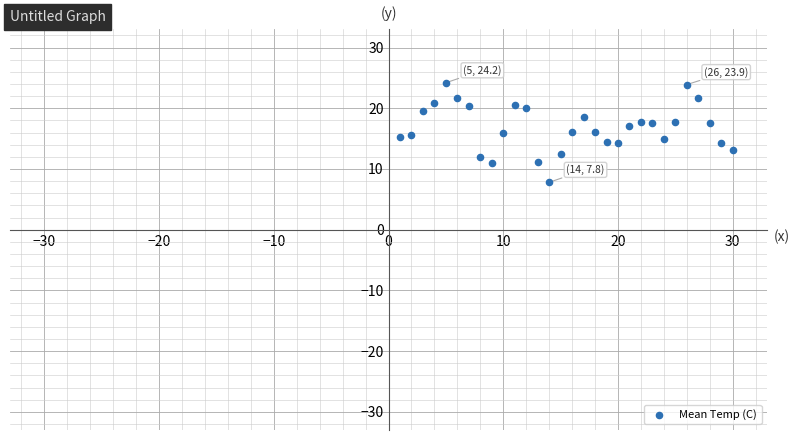

What is the range of Y values (max minus min)?

16.4